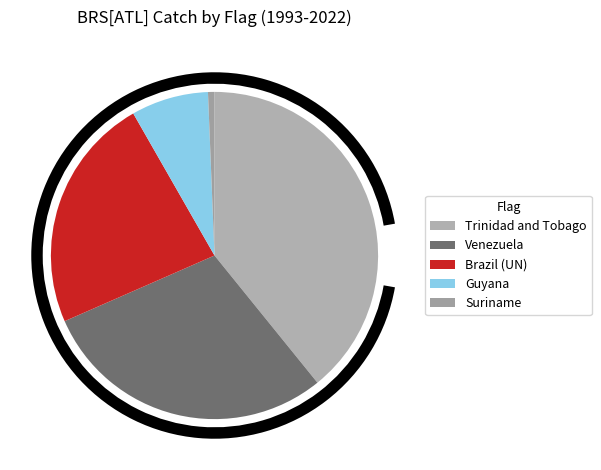

Is there any slice that represents more than half of the pie?

No